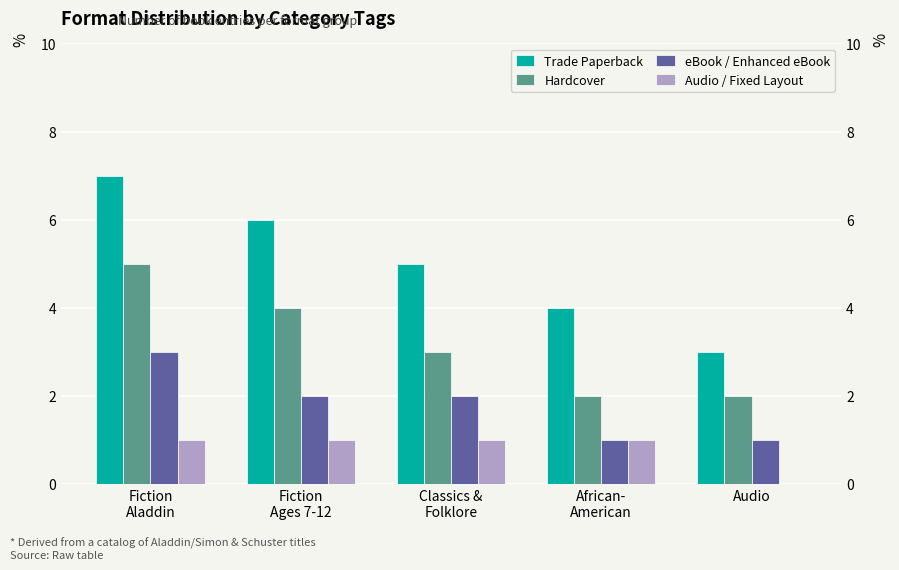

At which category does the chart reach its peak across all series?

Fiction
Aladdin